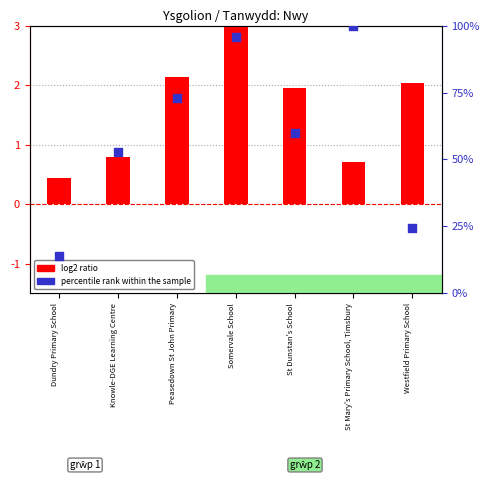

What are all the series names shown in the legend?

log2 ratio, percentile rank within the sample